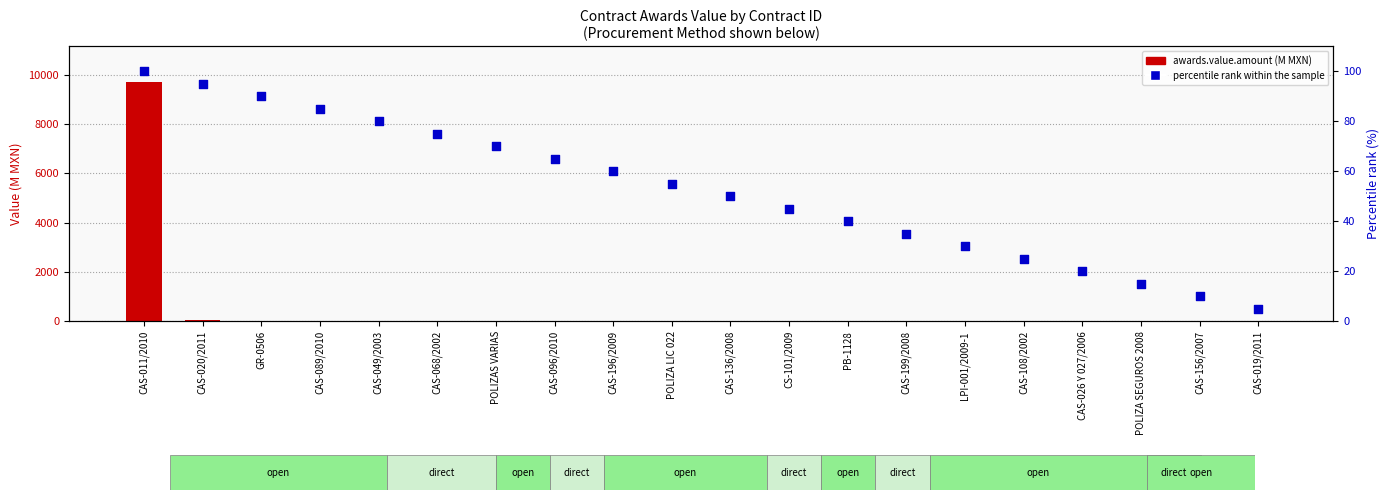

Which series reaches the minimum Y coordinate?

percentile rank within the sample